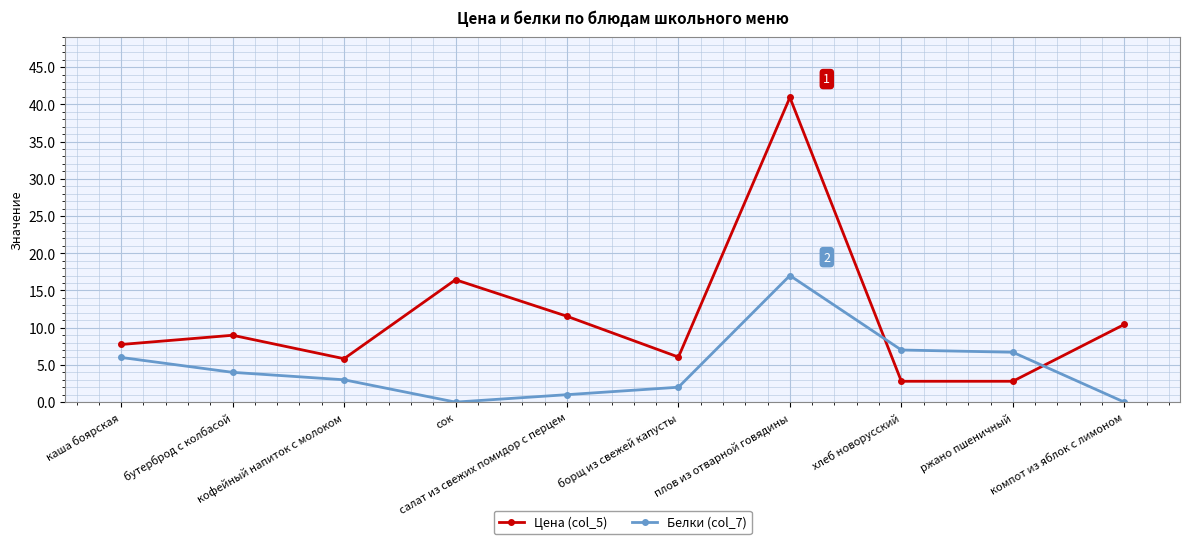

Does the chart display data point markers on the line(s)?

Yes